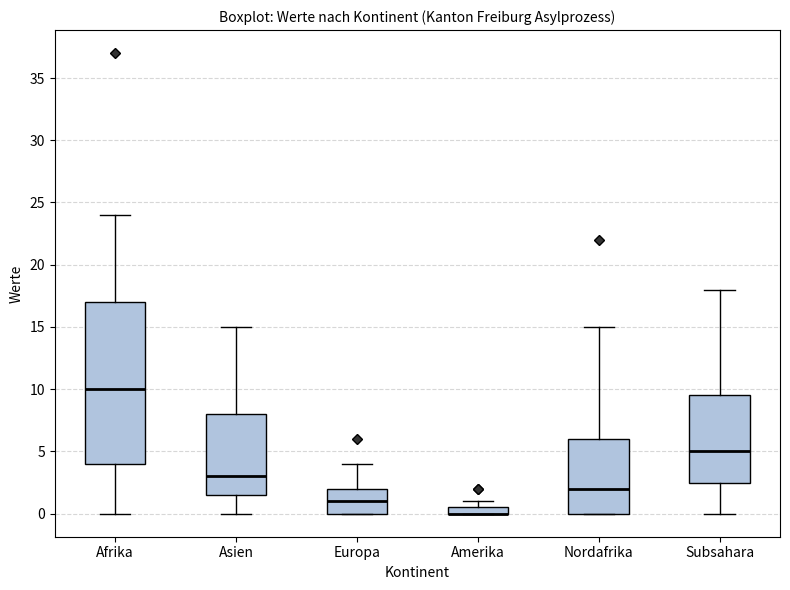

Where does the upper whisker of the box for Nordafrika end on the y-axis? The values are not printed on the chart, so give them approximately, as read against the axis.

15.0